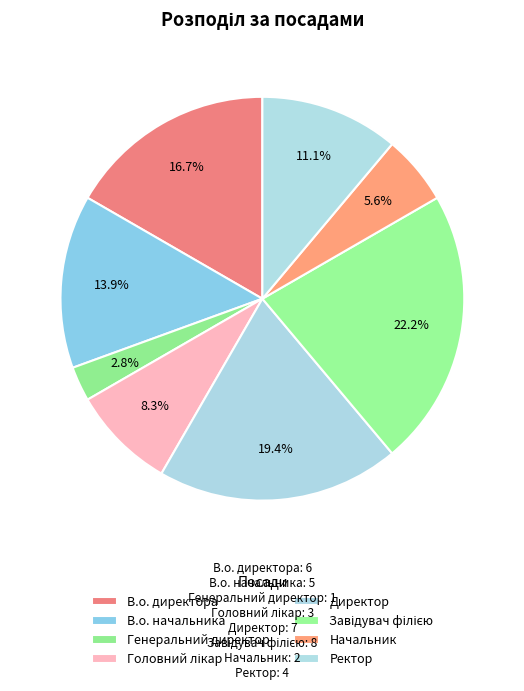

Is there any slice that represents more than half of the pie?

No